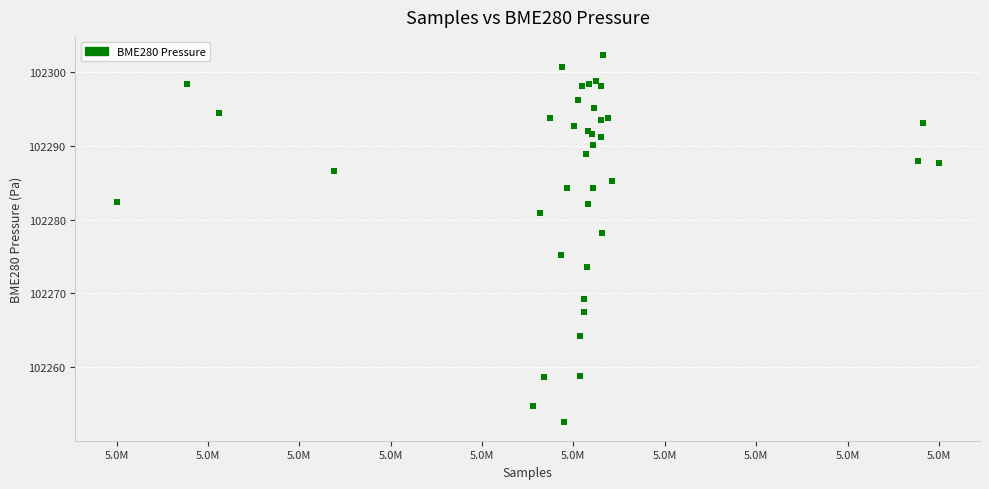

What Y value in the scatter plot is closest to 102277?

102278.2